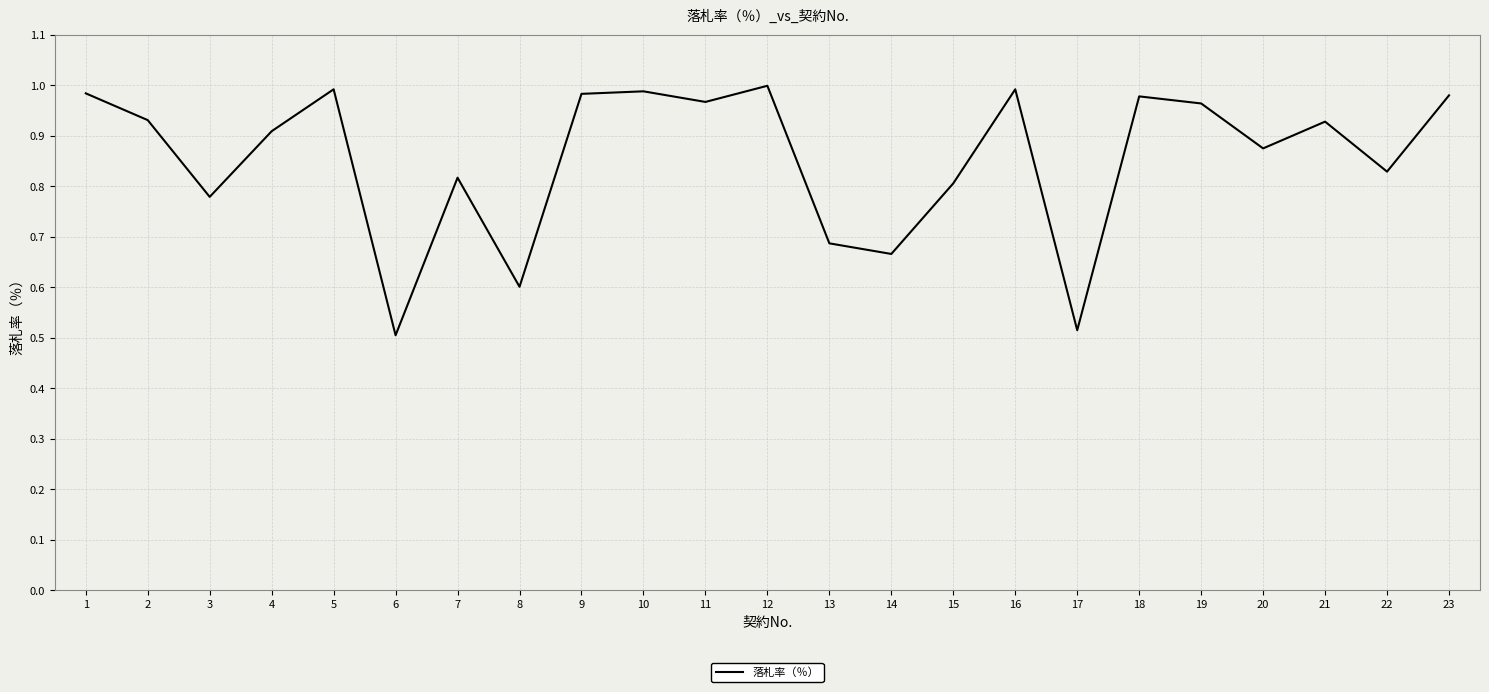

The chart shows a value of 1.4 at 23. True or false?

False